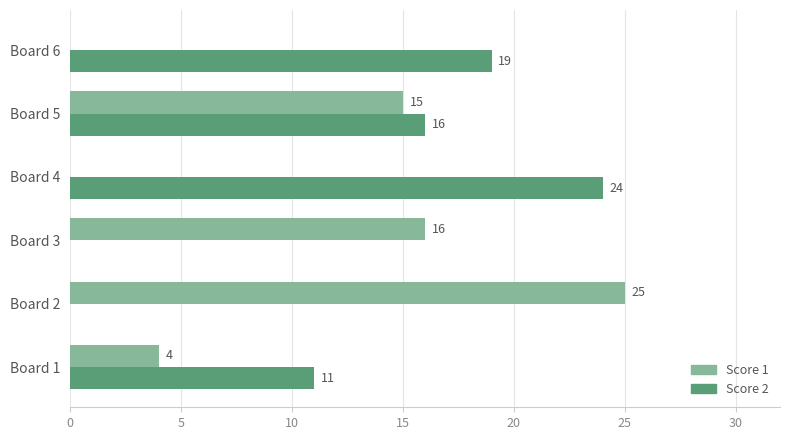

Which series has the largest total across all categories?

Score 2